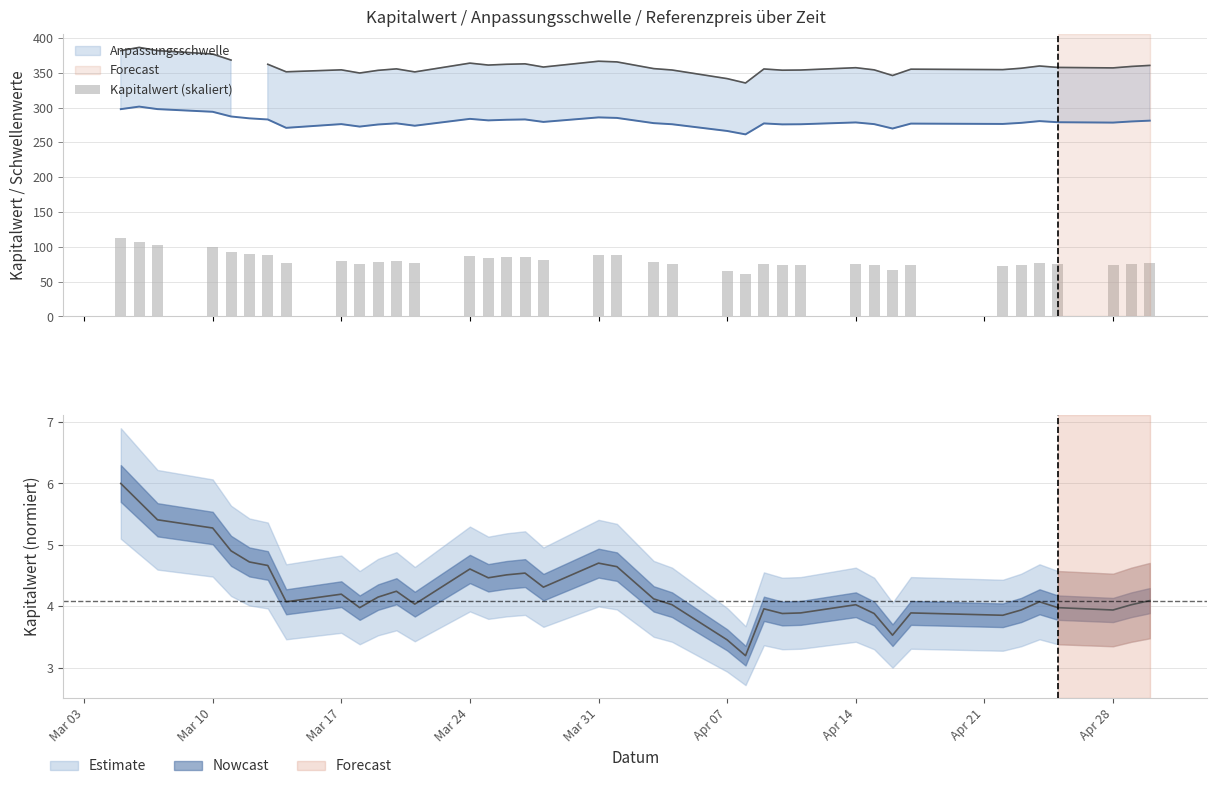

Reading left to right, what are all the values shown in this chart?

113.2	107.6	102.1	99.5	92.5	89.1	88.0	76.9	79.2	75.1	78.3	80.1	76.1	86.9	84.2	85.1	85.7	81.4	88.7	87.7	77.8	76.0	65.2	60.3	74.7	73.3	73.4	76.0	73.3	66.6	73.4	72.7	74.3	76.9	75.1	74.3	76.0	77.2